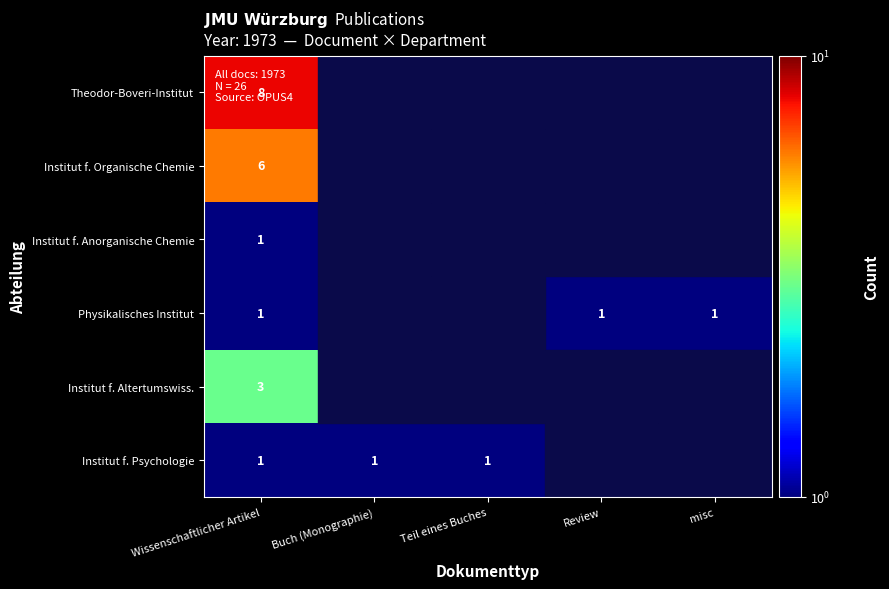

The Institut f. Anorganische Chemie series shows 2 at Wissenschaftlicher Artikel. True or false?

False